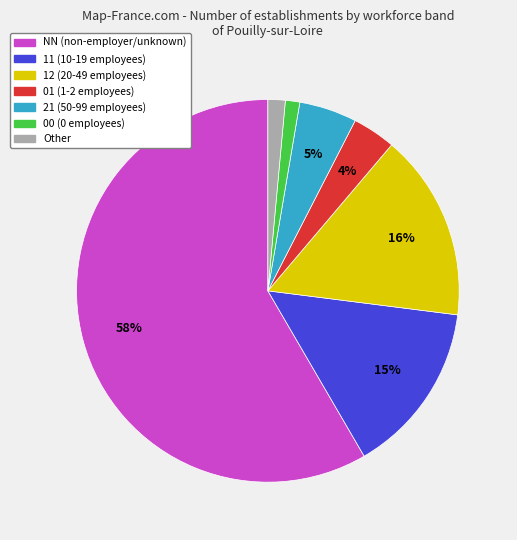

Do NN and 01 together represent more than half of the pie?

Yes